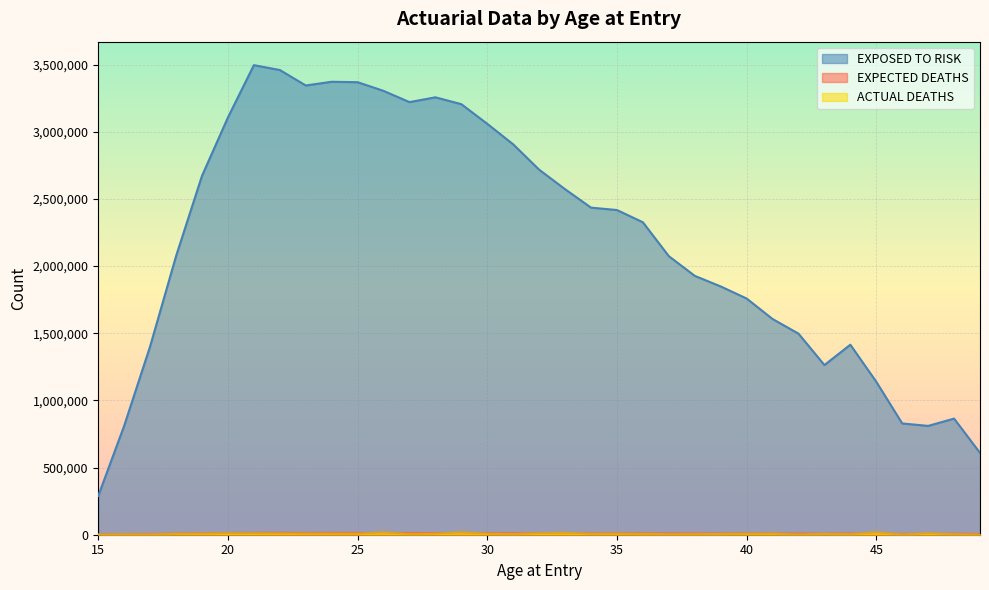

True or false: EXPOSED TO RISK and EXPECTED DEATHS intersect in this chart.

False